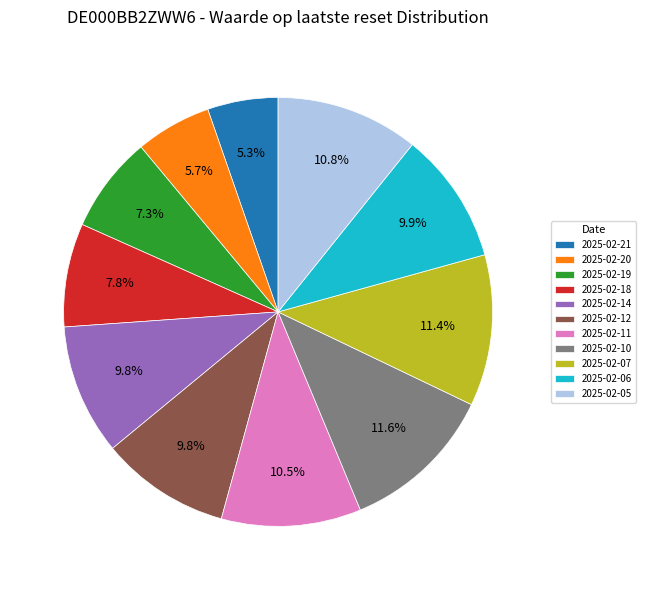

What percentage is NOT represented by 2025-02-07?

88.6%